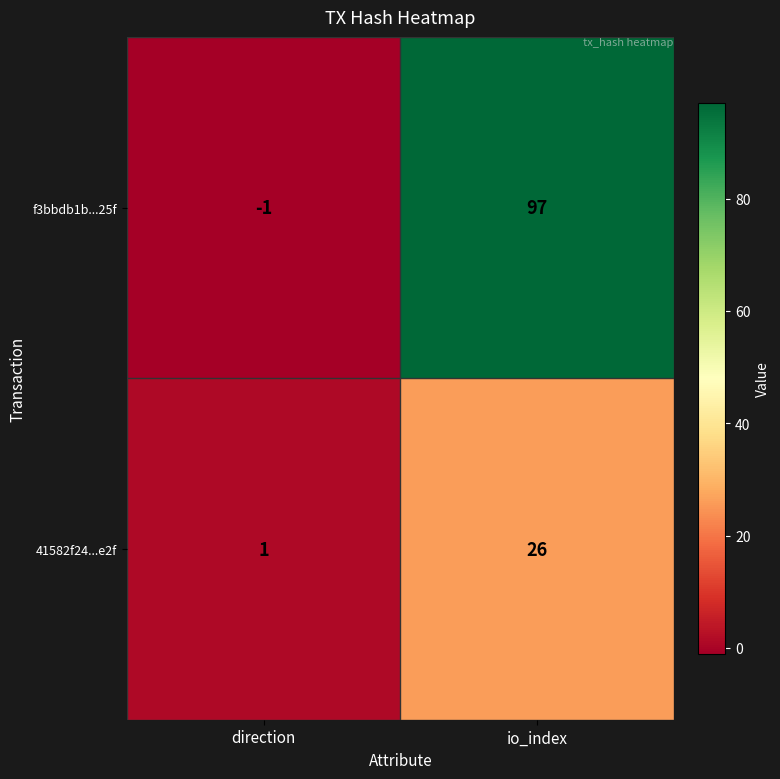

What is the maximum value shown in the chart?

97